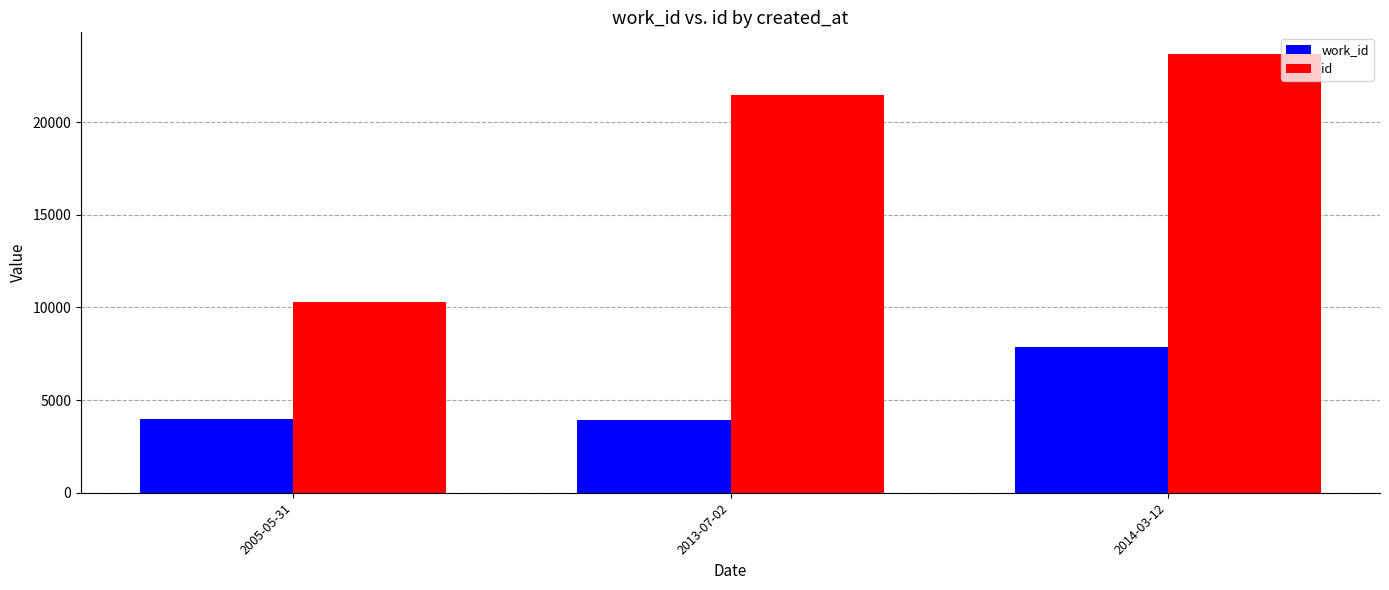

What is the value of the id bar at the 2nd from the left?

21438